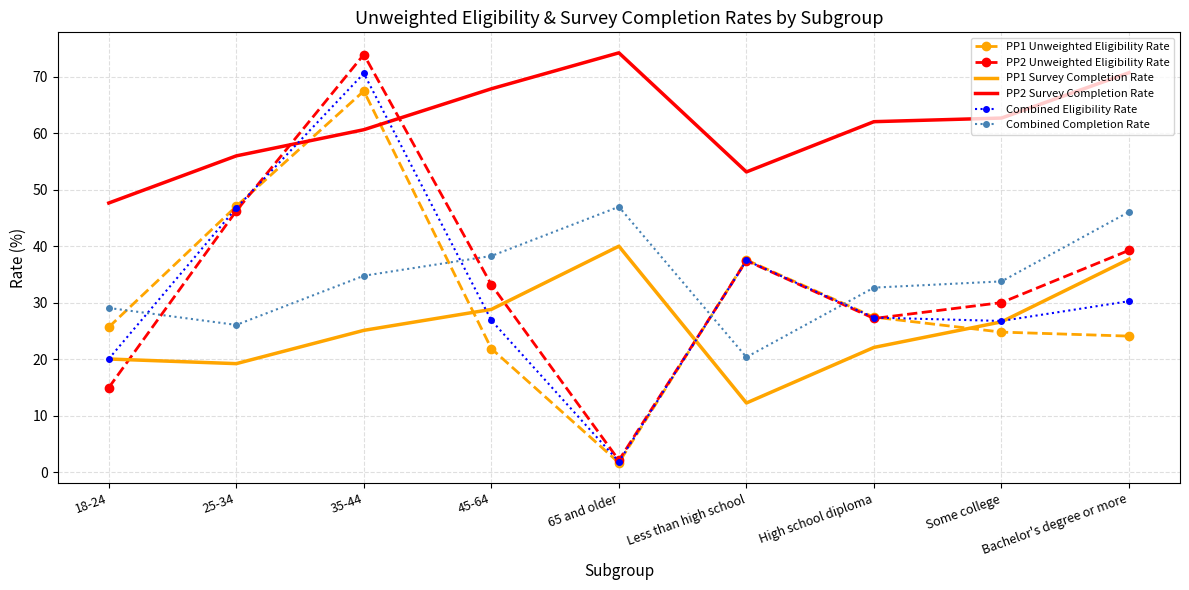

What is the spread (max minus min) of values at 18-24?

32.7